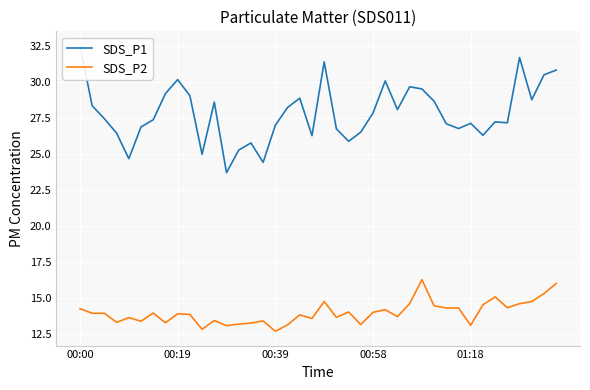

What is the minimum value shown in the chart?

12.7